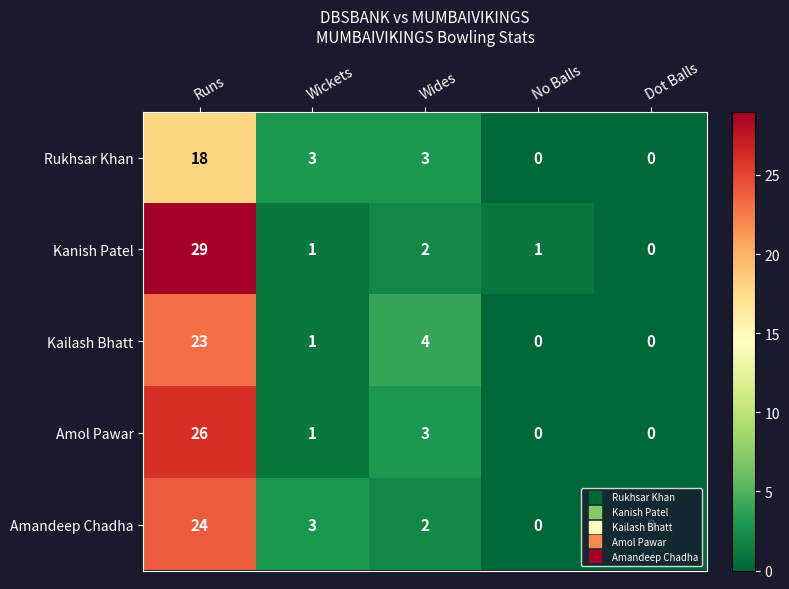

Which series has the largest range (max minus min)?

Kanish Patel